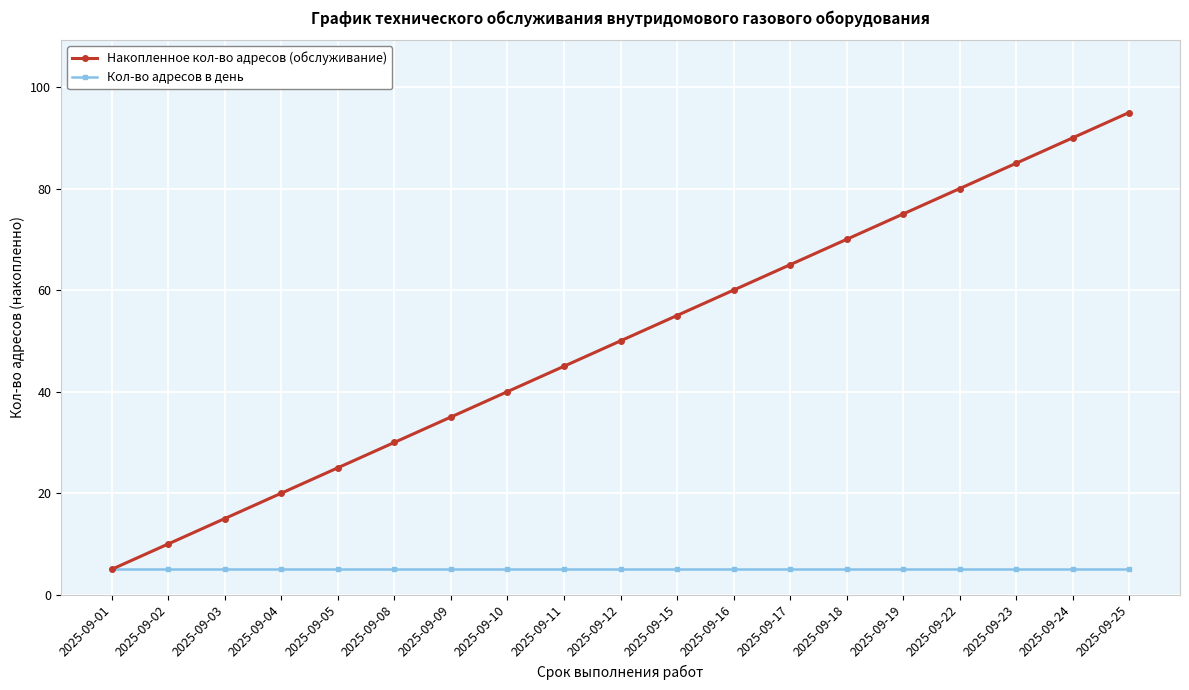

What is the difference between the maximum and minimum values in the Накопленное кол-во адресов (обслуживание) series?

90